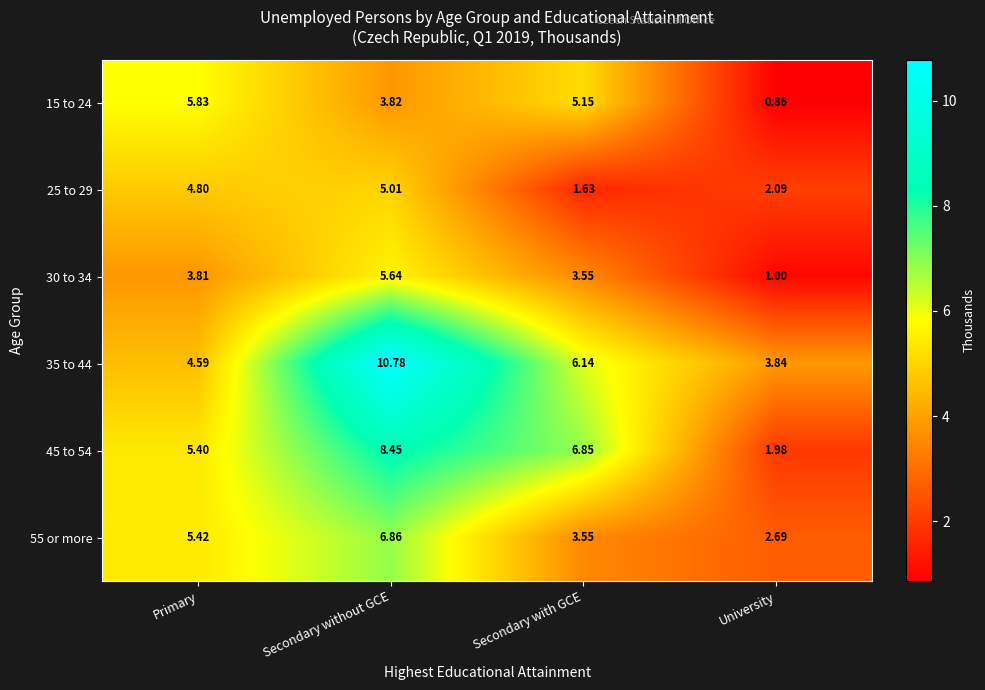

At which category is the sum across all series the highest?

Secondary without GCE